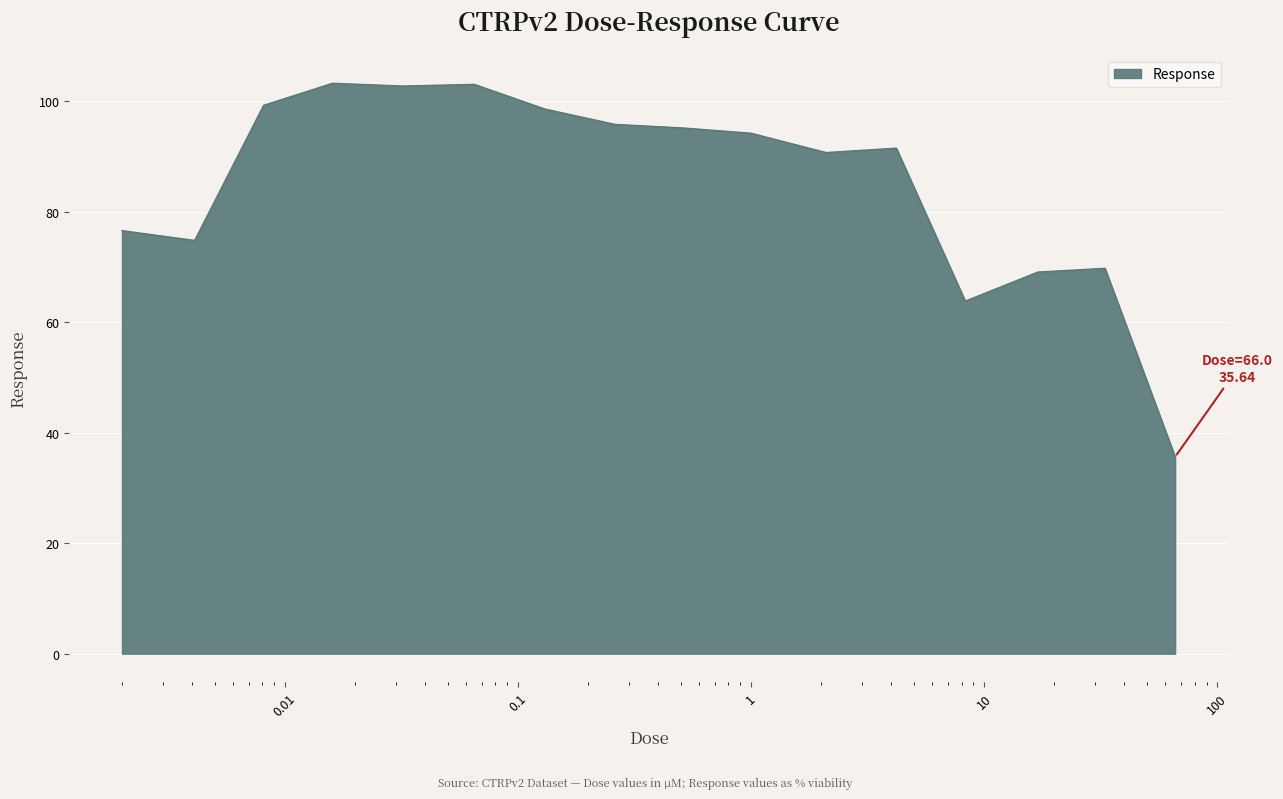

What is the greatest value displayed?

103.3